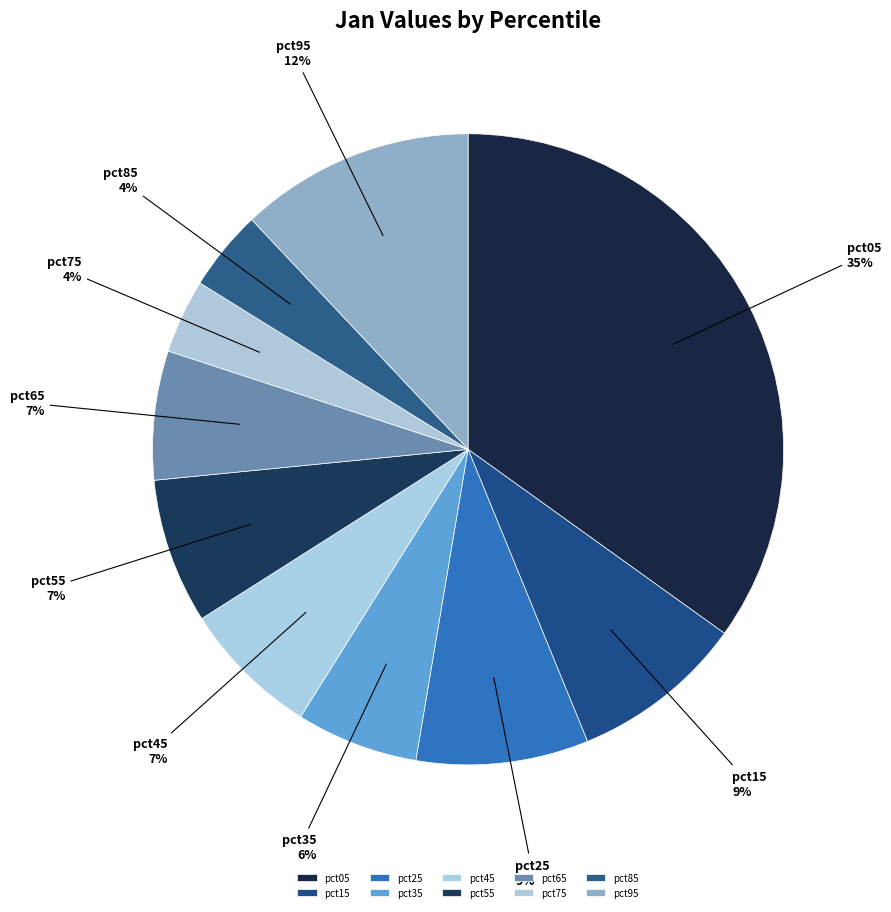

Which has a higher value, pct75 or pct95?

pct95